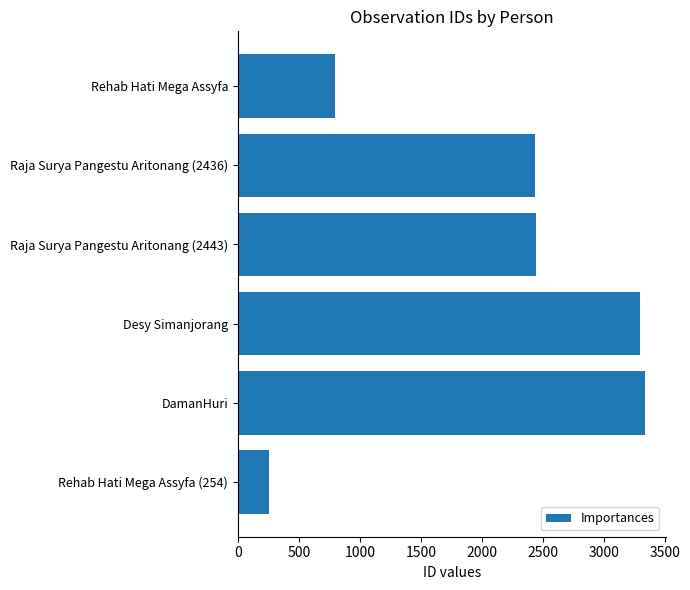

Which category has the lowest value across all series?

Rehab Hati Mega Assyfa (254)